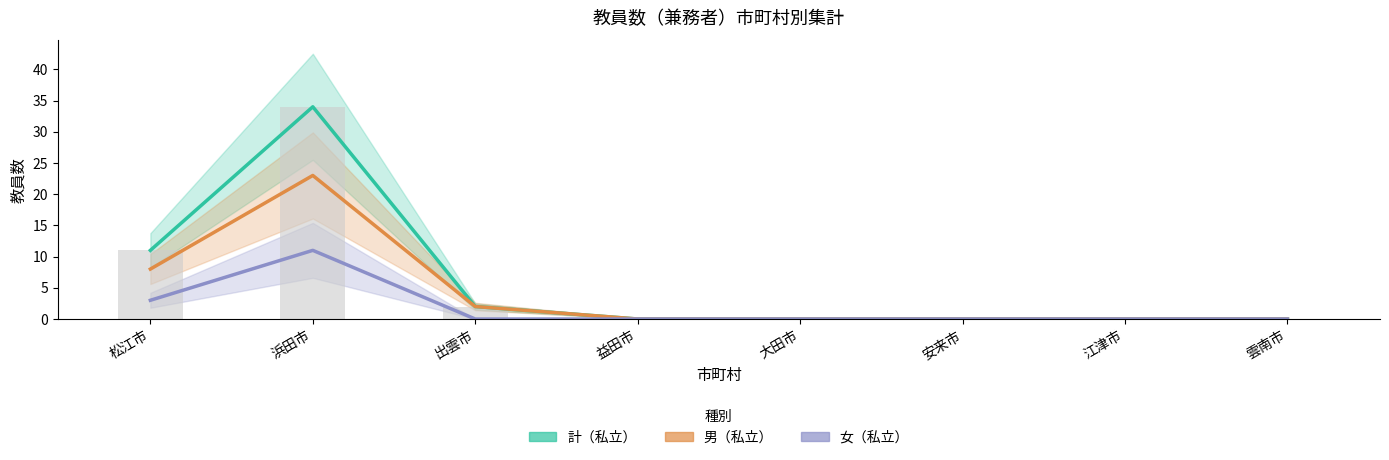

What is the label of the 4th bar from the right?

大田市